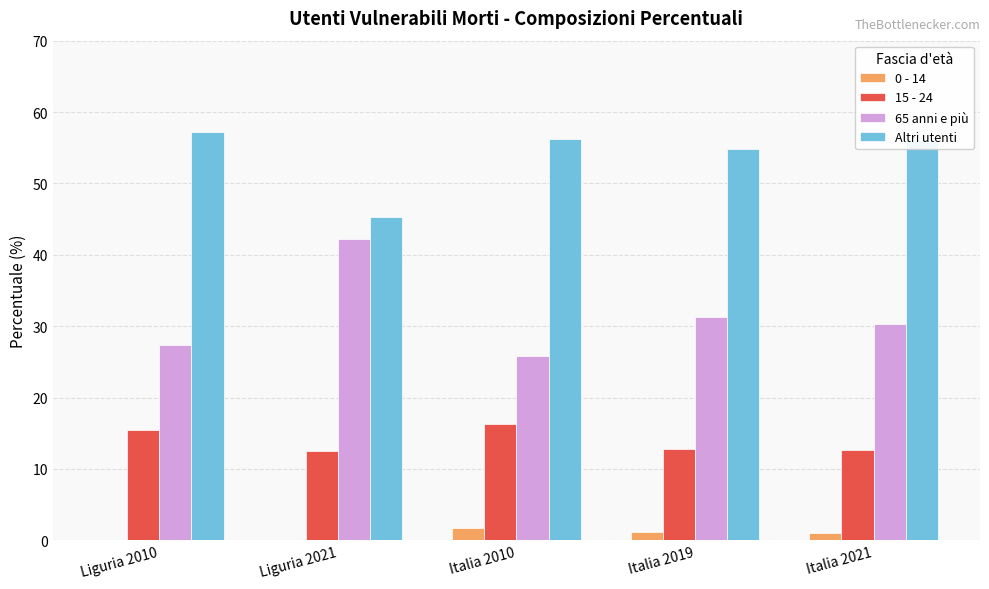

What is the maximum value shown in the chart?

57.1